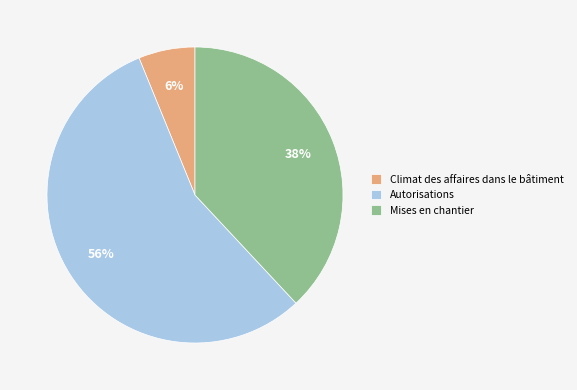

Which slice represents more than half of the pie?

Autorisations